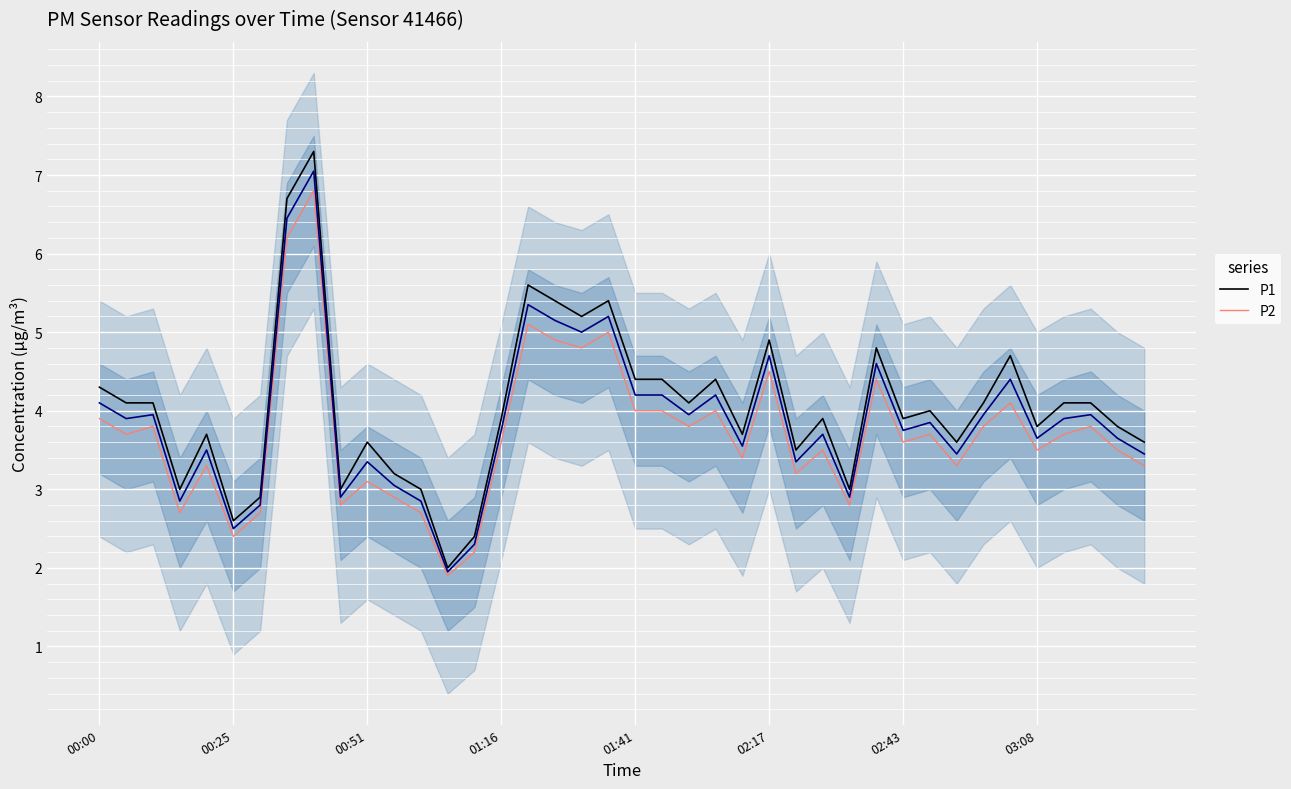

What is the sum of the P2 values at 00:25 and 02:17?

6.9